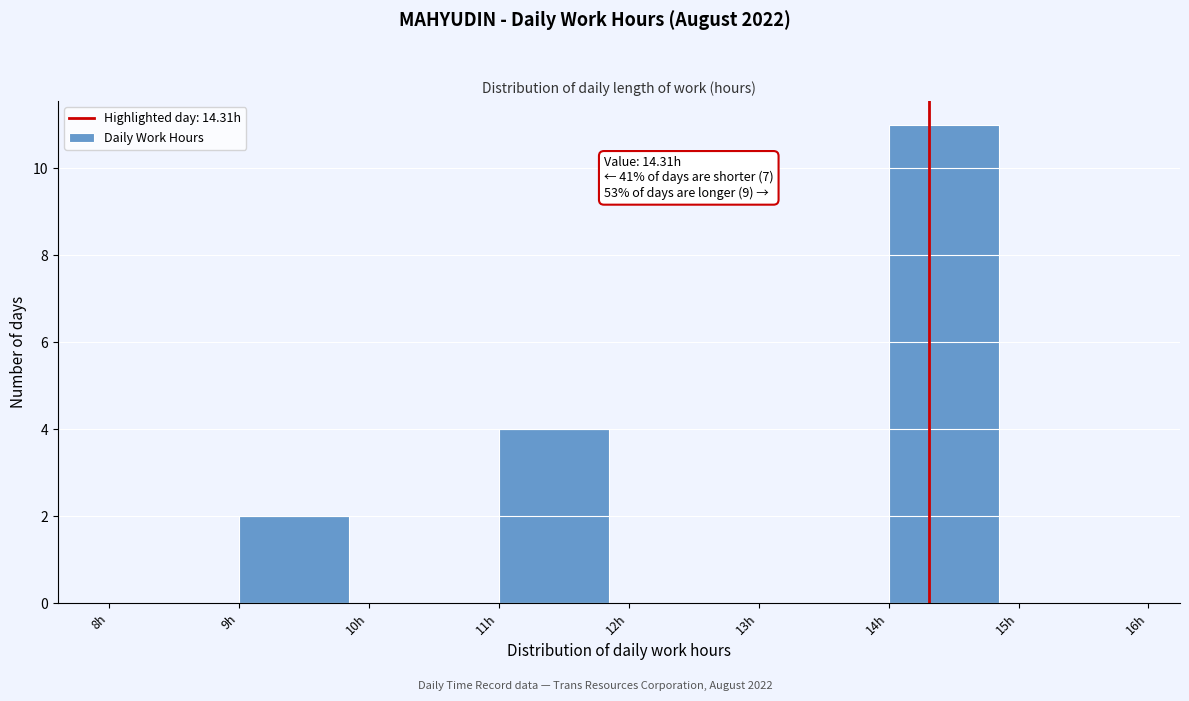

Which range on the x-axis has the tallest bar?

14 to 15